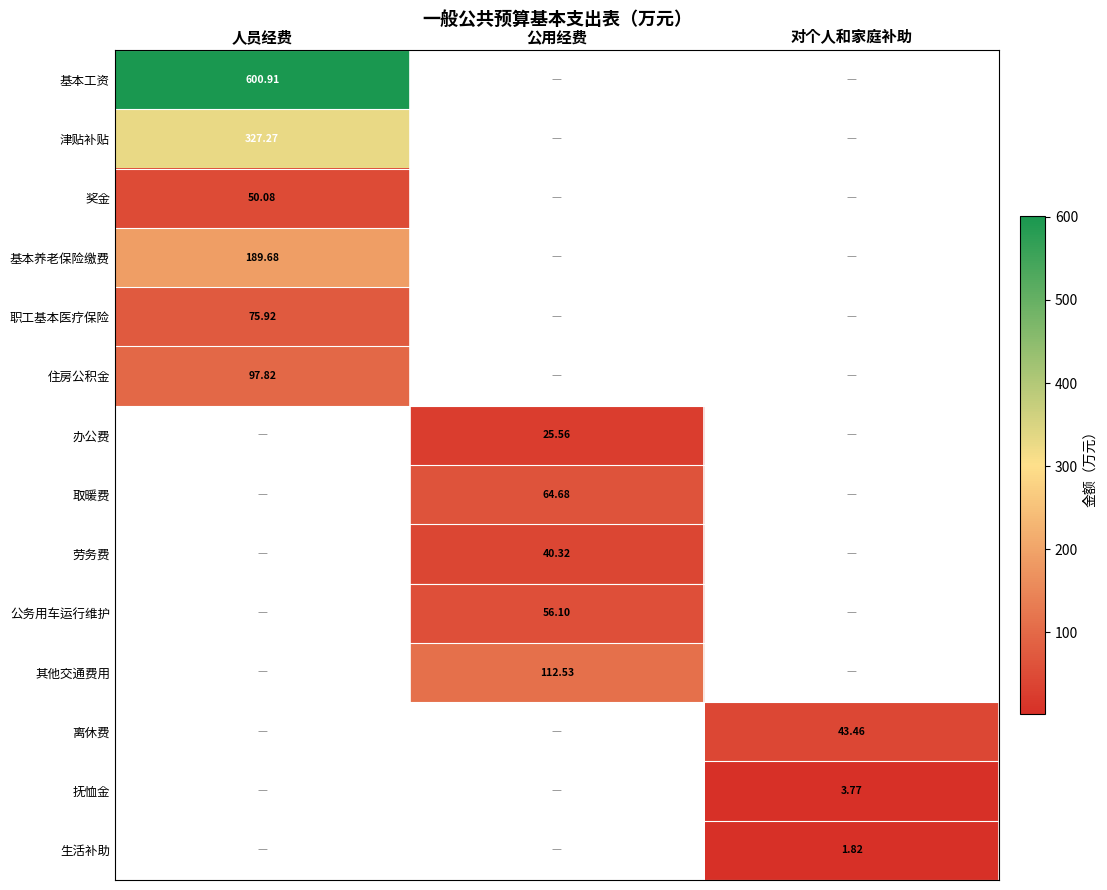

How many data points in 抚恤金 are above 0?

1